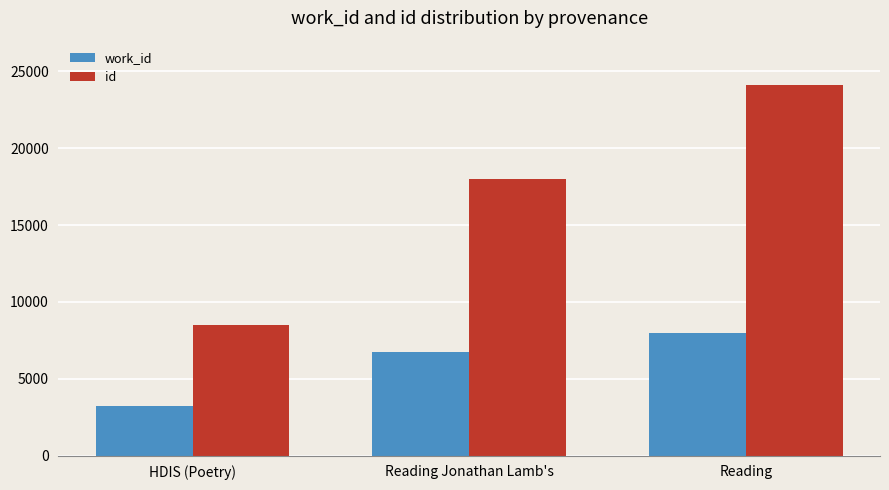

What is the difference between the maximum and second lowest values in the id series?

6144